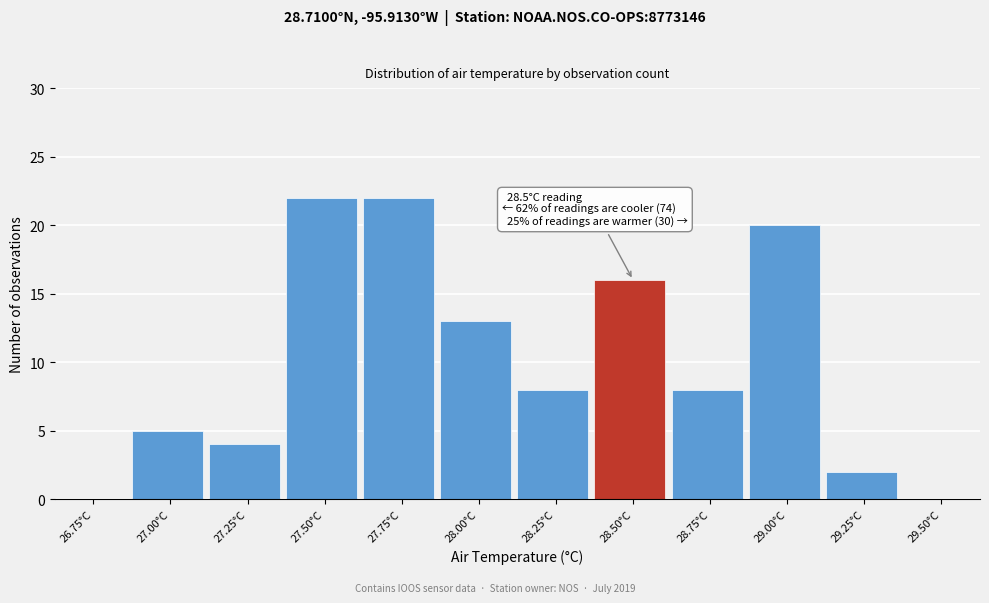

Reading right to left, transcribe all the data shown in this chart.

29.50°C=0	29.25°C=2	29.00°C=20	28.75°C=8	28.50°C=16	28.25°C=8	28.00°C=13	27.75°C=22	27.50°C=22	27.25°C=4	27.00°C=5	26.75°C=0